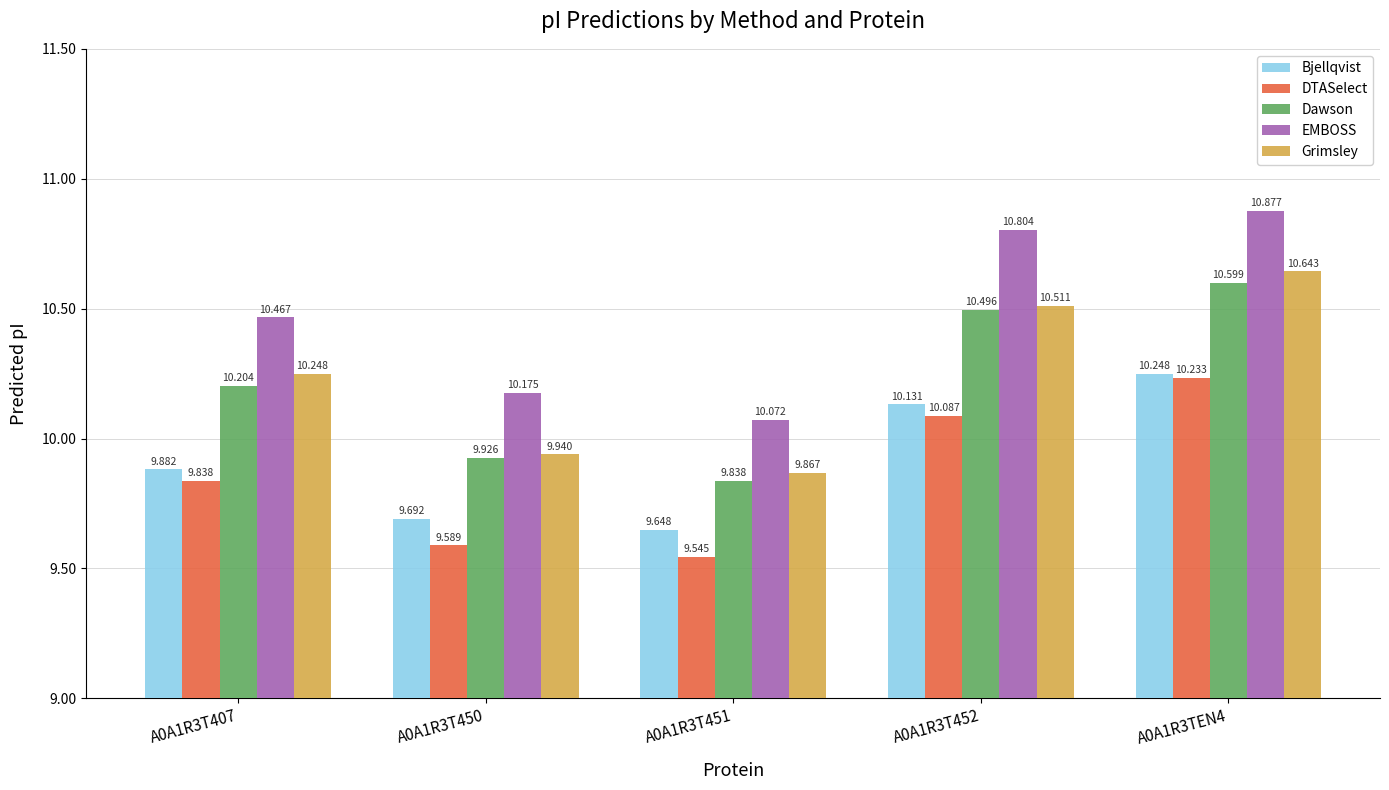

What is the maximum value shown in the chart?

10.9